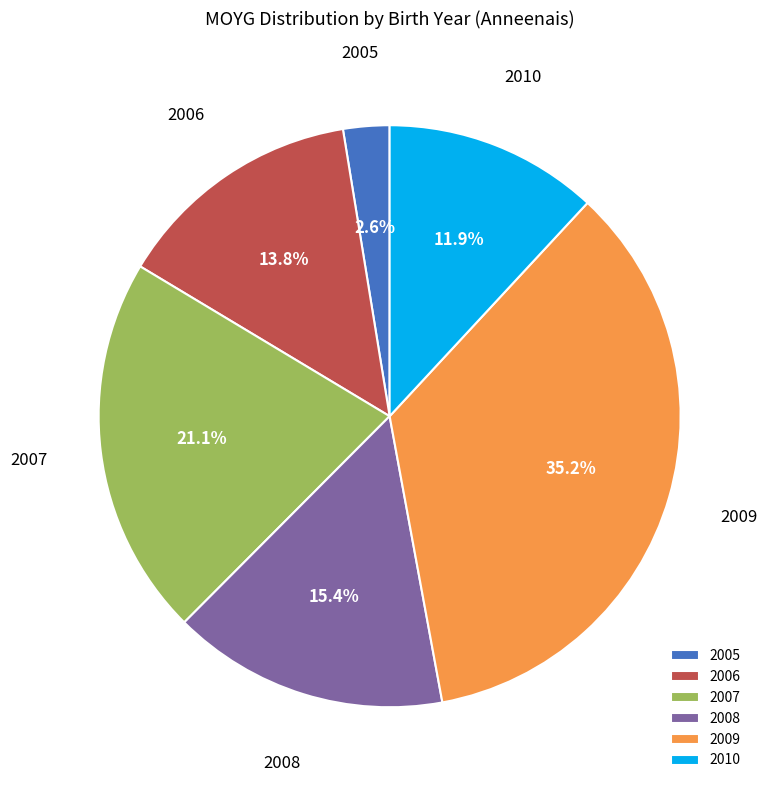

How many slices are in this pie chart?

6